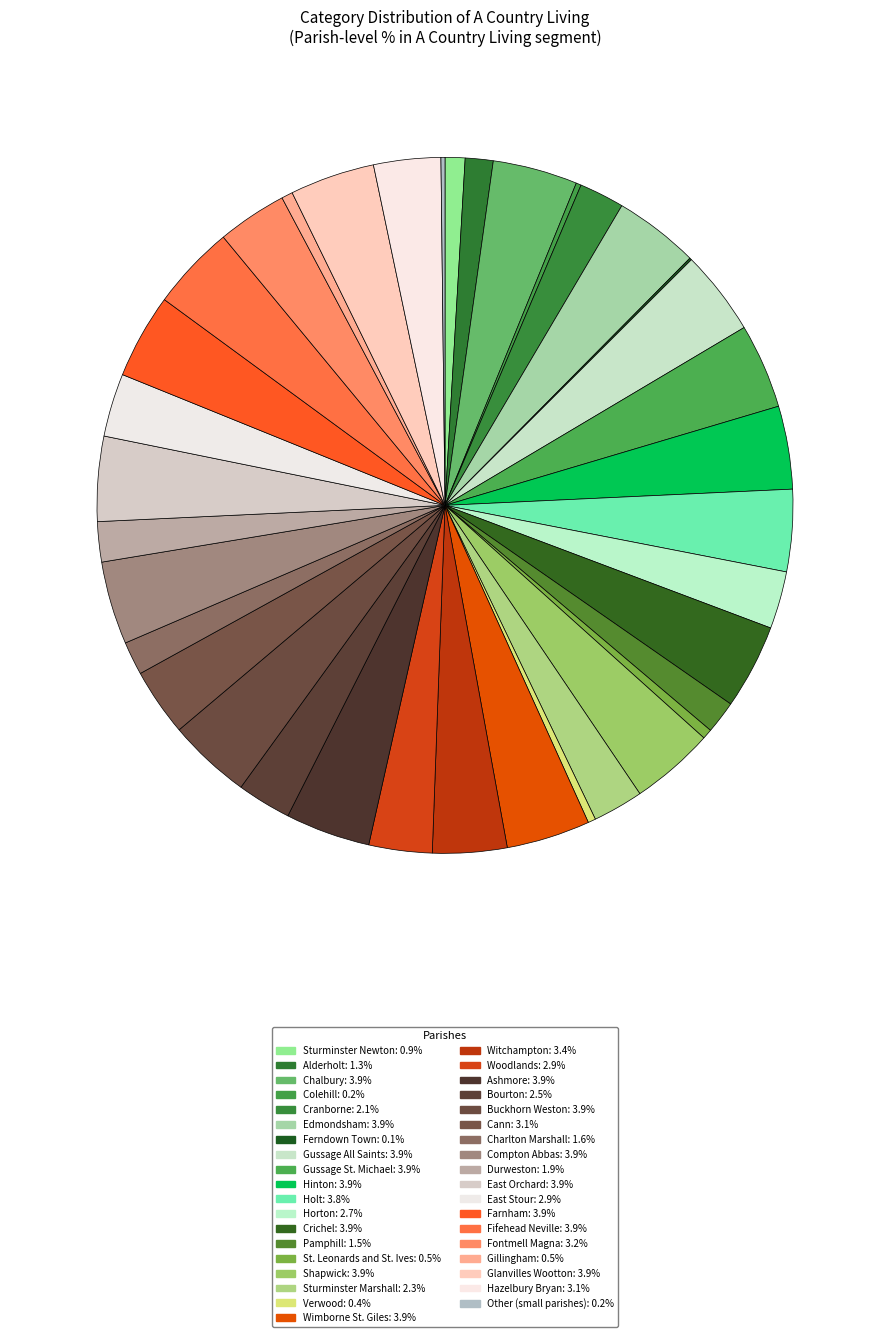

Does any single category account for the majority?

No